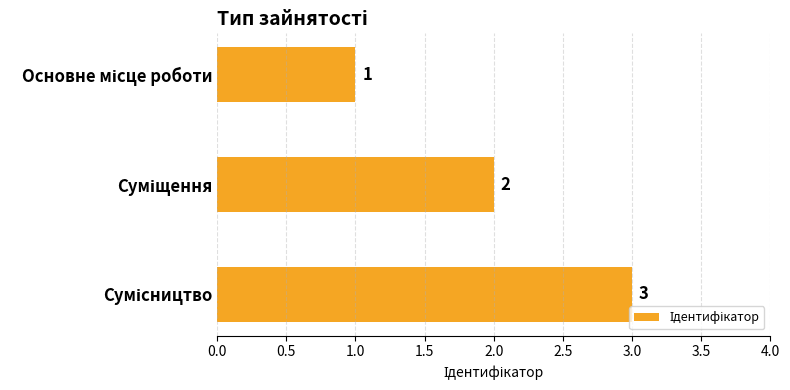

What is the value of the 3rd bar from the top?

3